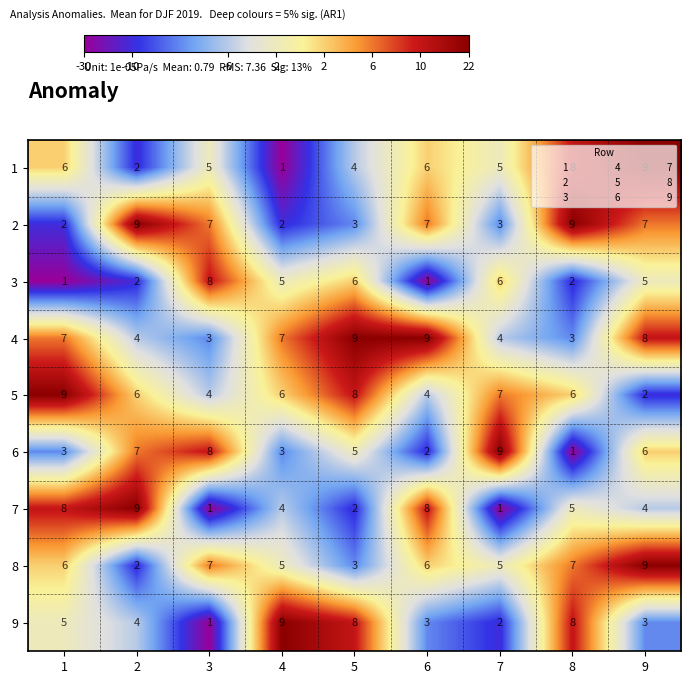

What is the spread (max minus min) of values at 6?

8